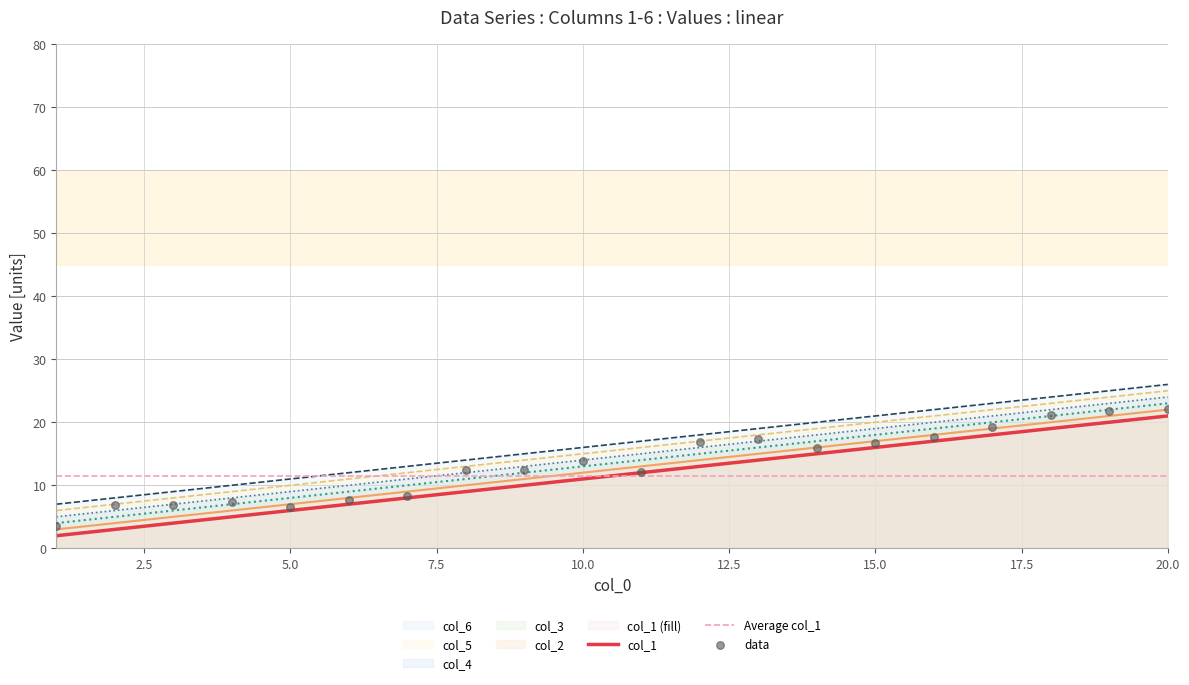

At how many categories does at least one series exceed 15?

11